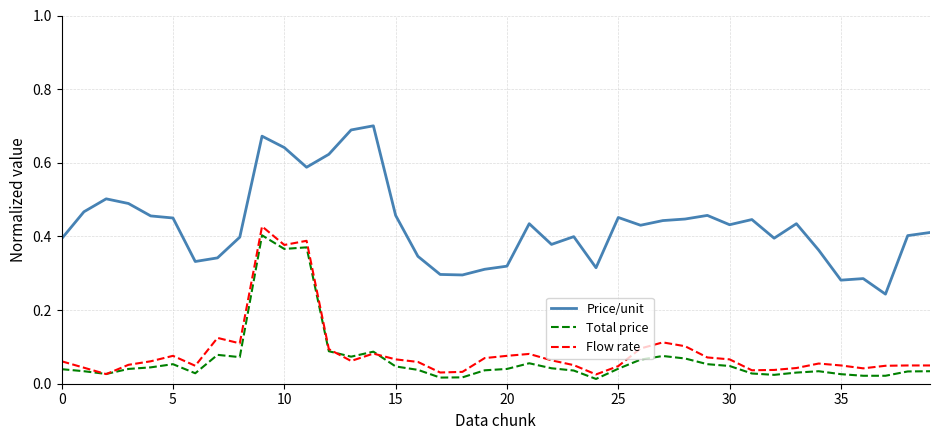

Which series has the largest total across all categories?

Price/unit